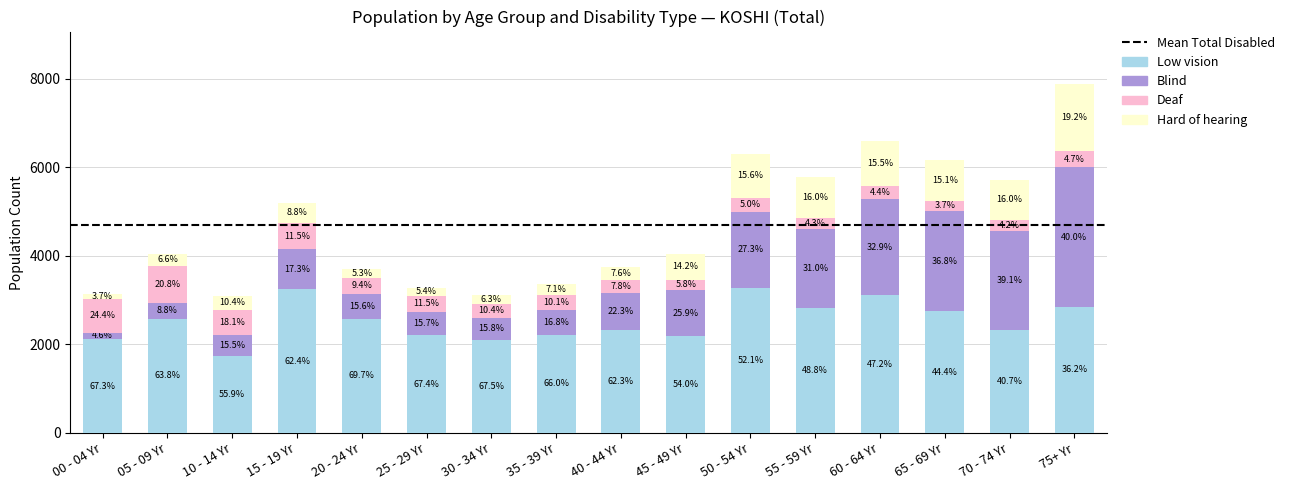

How many bars are there in total?

16